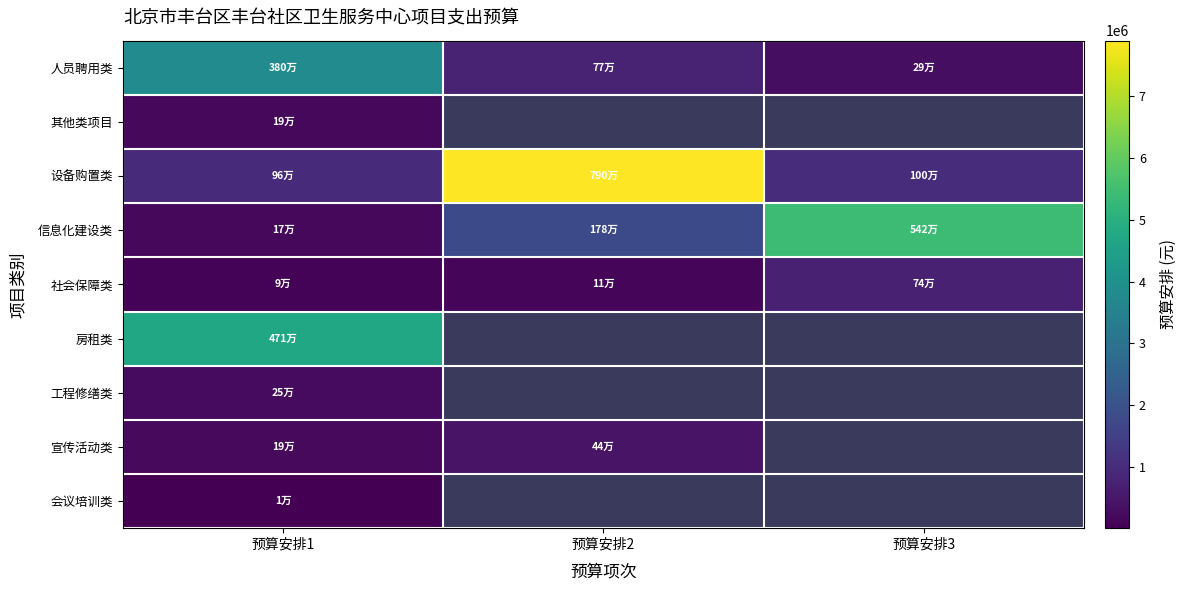

What is the difference between the highest and lowest values at 预算安排3?

5131880.0